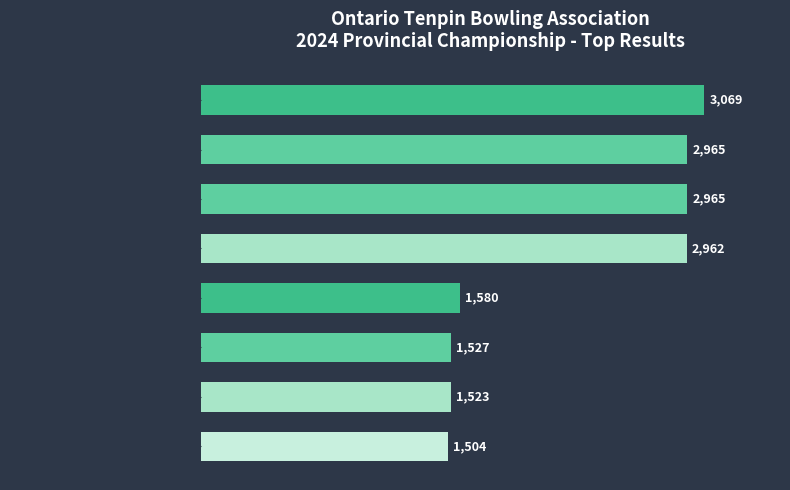

What is the change in value from T.Christie / G.Hempey to A.Zingaro / M.Jones?

-76